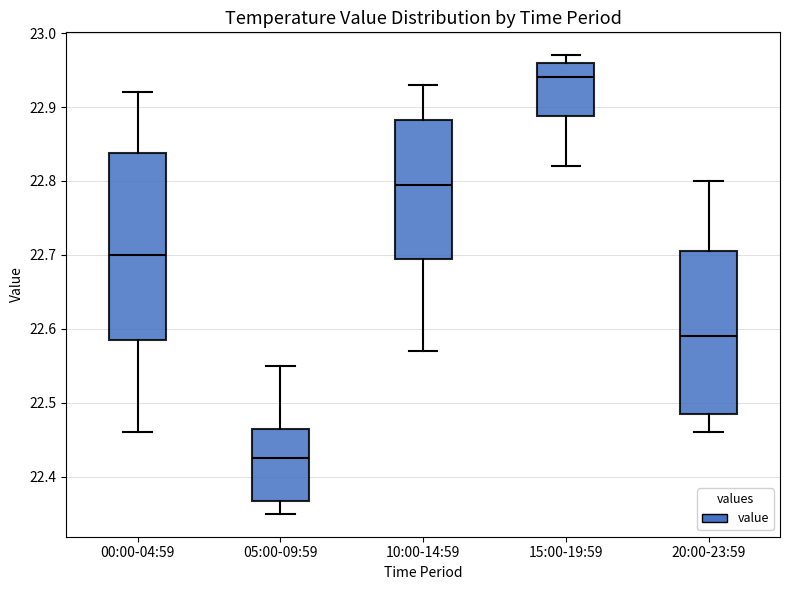

Comparing the boxes themselves (not the whiskers), which one is the tallest?

00:00-04:59